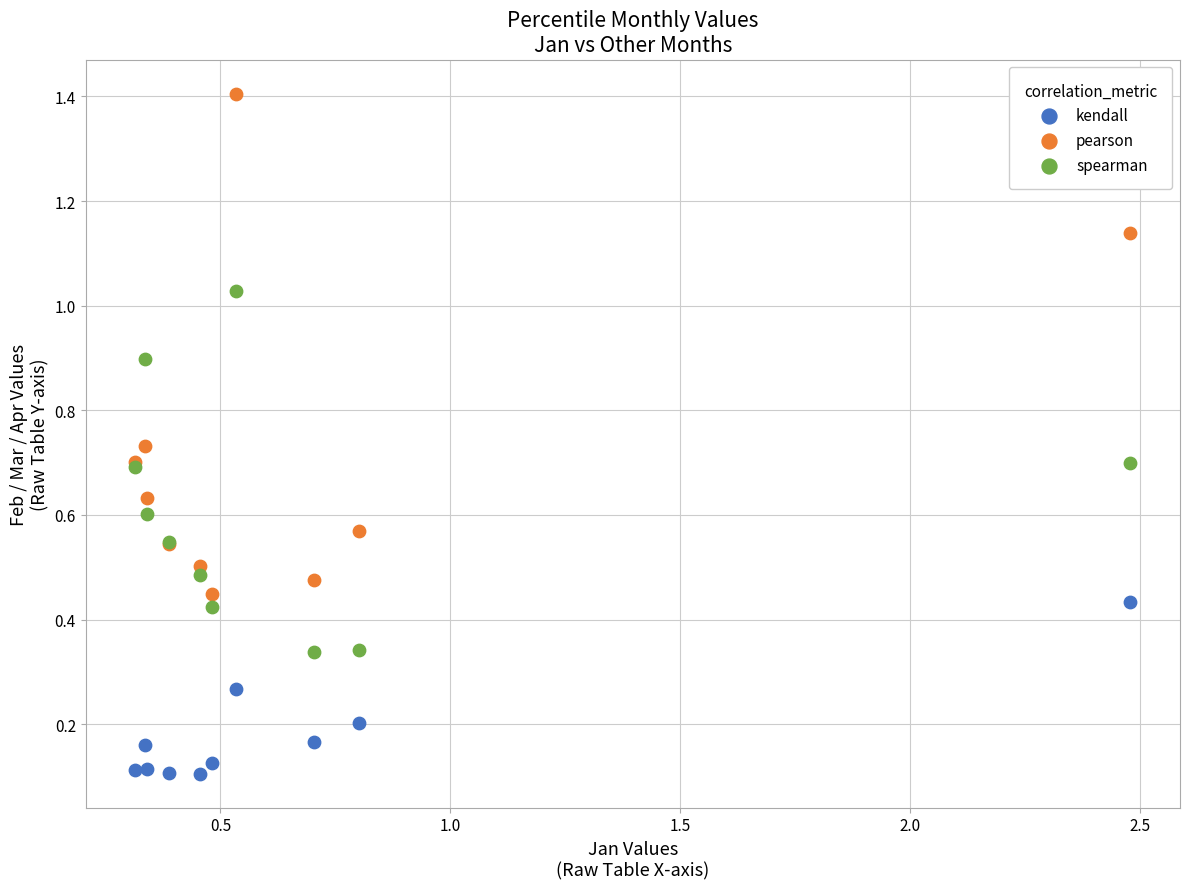

What are all the series names shown in the legend?

kendall, pearson, spearman